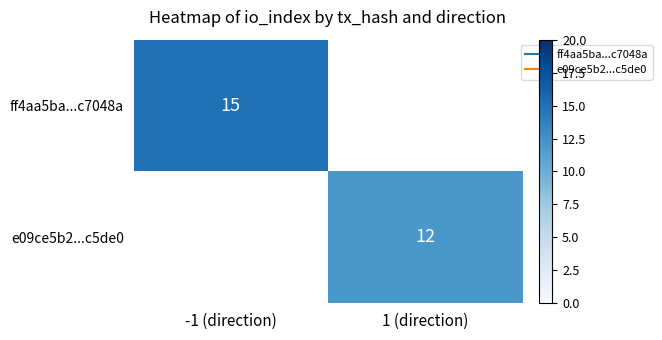

The ff4aa5ba...c7048a series shows 6.3 at -1 (direction). True or false?

False